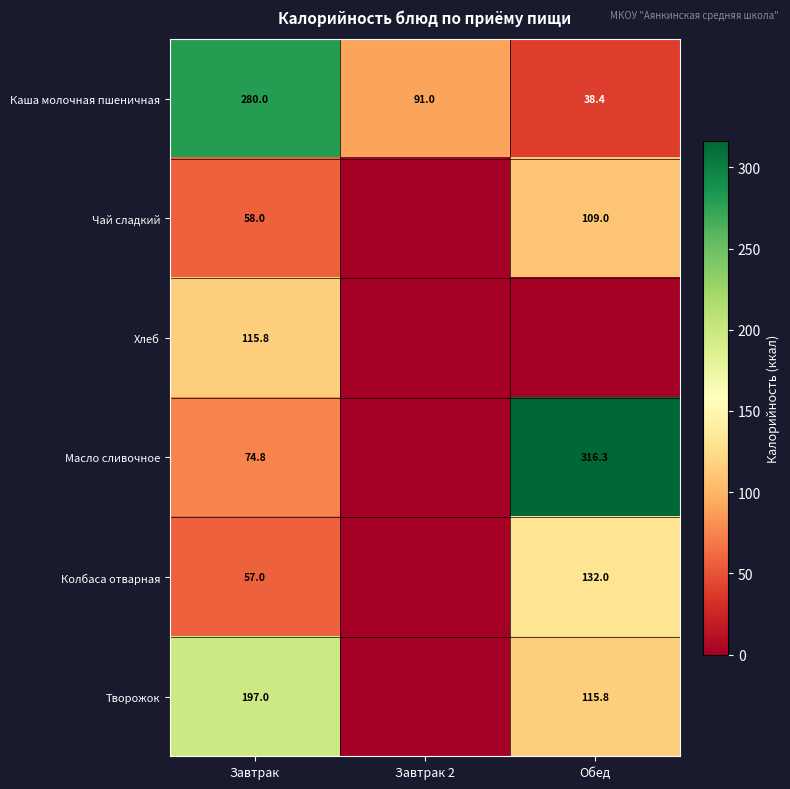

Is the value of Хлеб at Завтрак greater than the value of Масло сливочное at Обед?

No